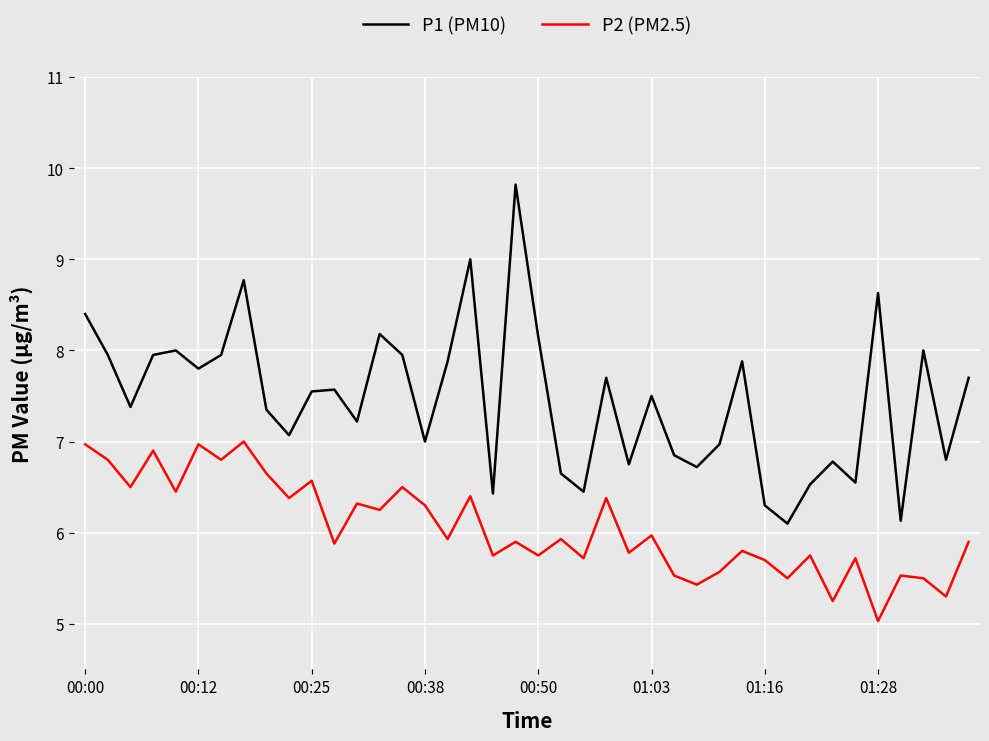

How many lines are shown in the chart?

2